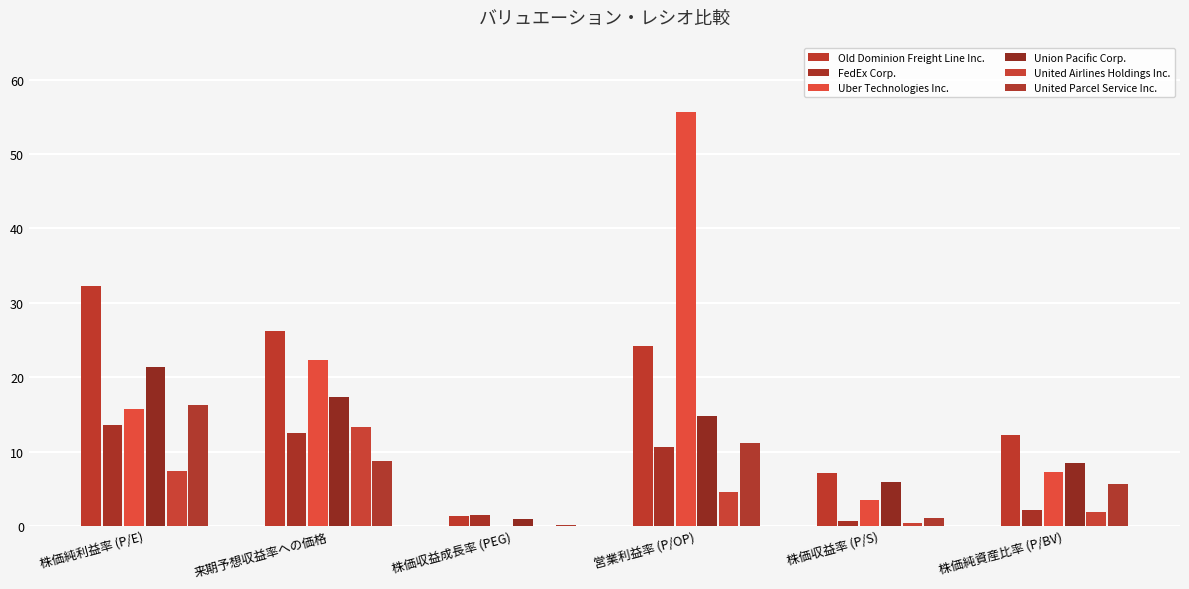

Which series has the largest range (max minus min)?

Uber Technologies Inc.